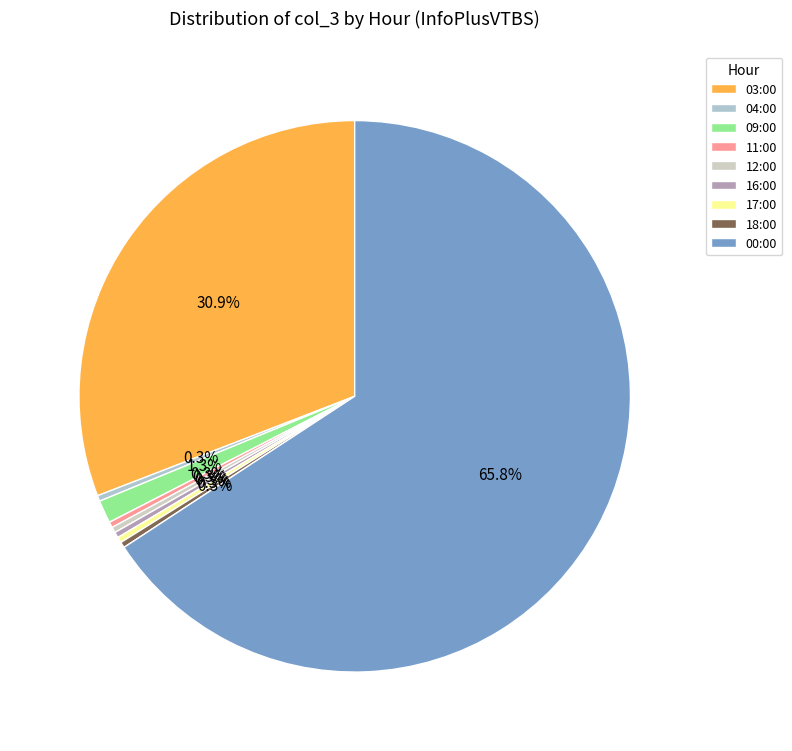

To the nearest percent, what is the average slice percentage?

11%